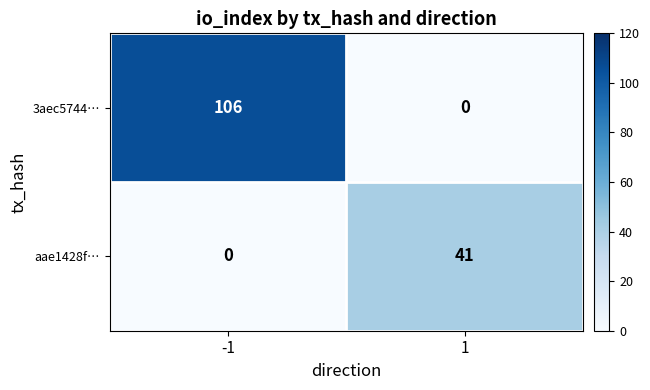

Which series has the largest total across all categories?

3aec5744…